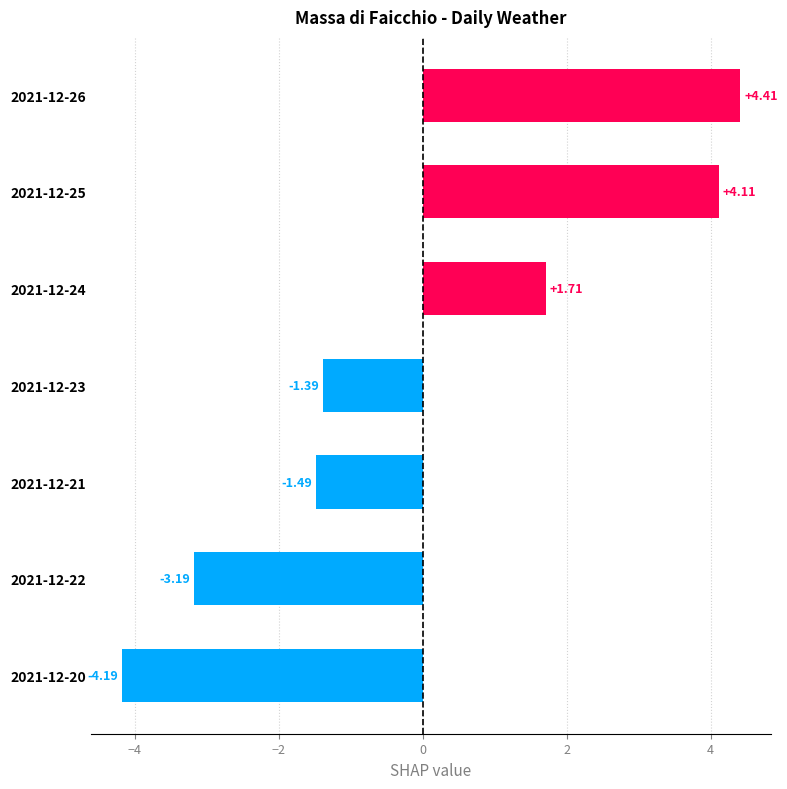

How many data points are above -1?

3